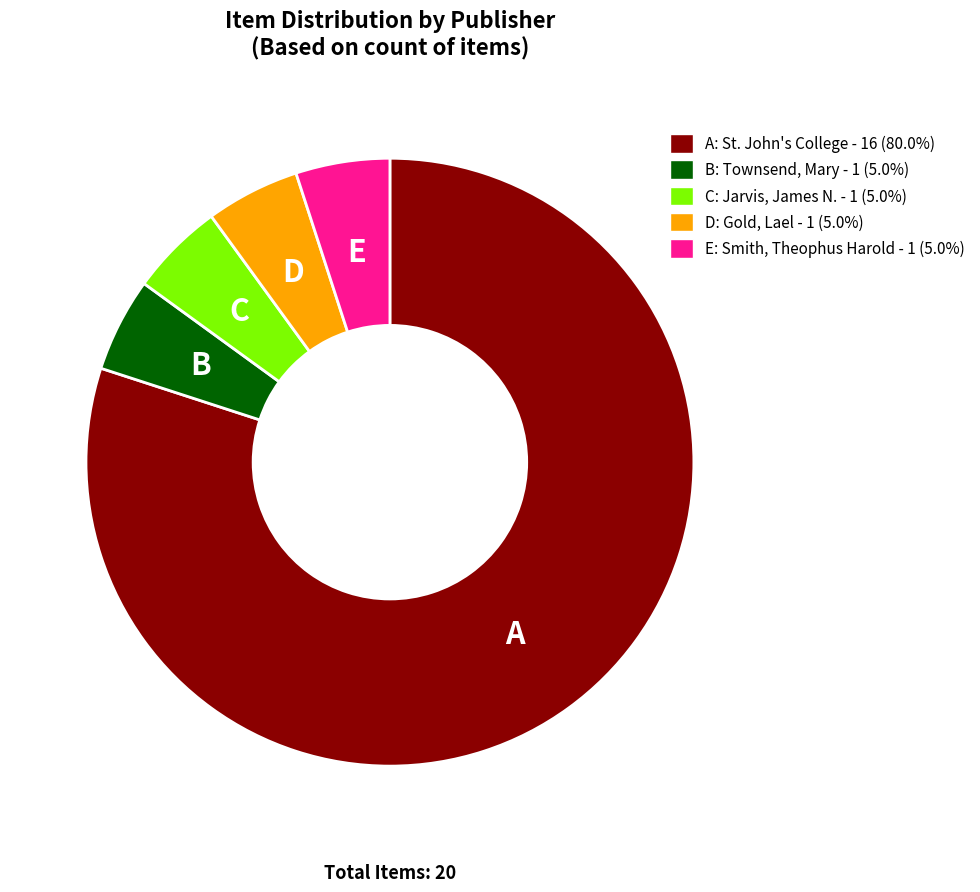

Does A: St. John's College - 16 (80.0%) account for over 50% of the chart?

Yes